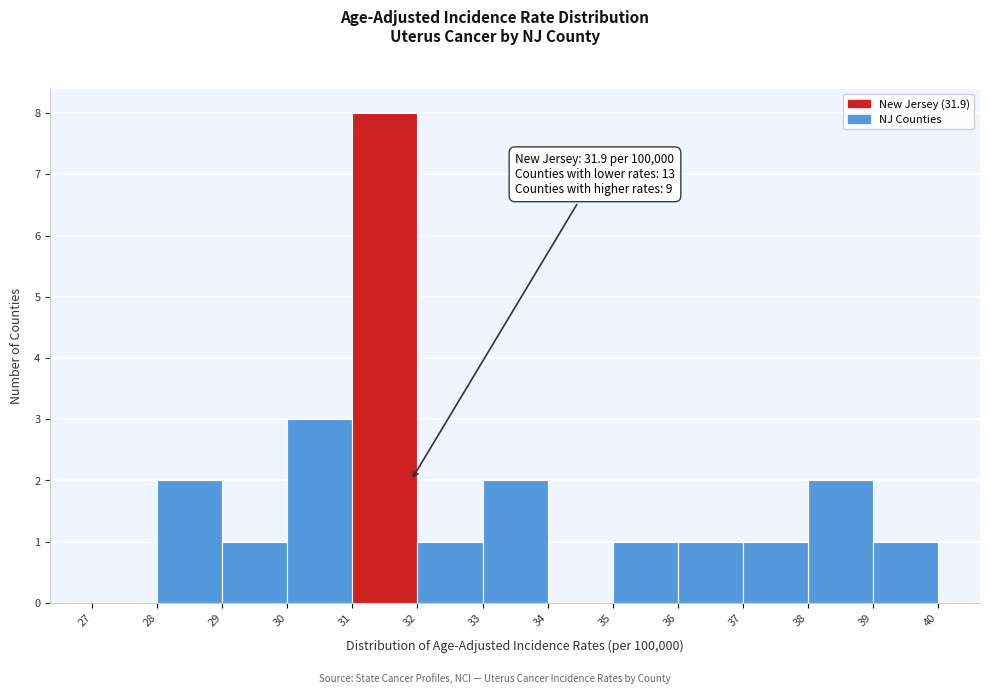

Over which range of the x-axis is the bar tallest?

31 to 32